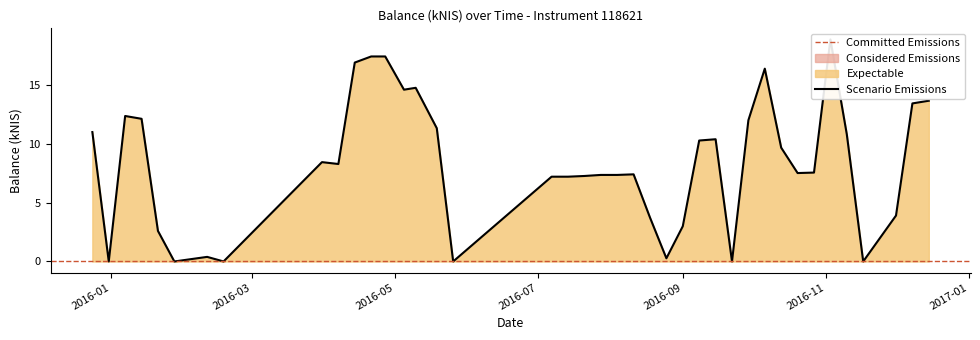

What is the label of the 23rd point from the left?

2016-08-11